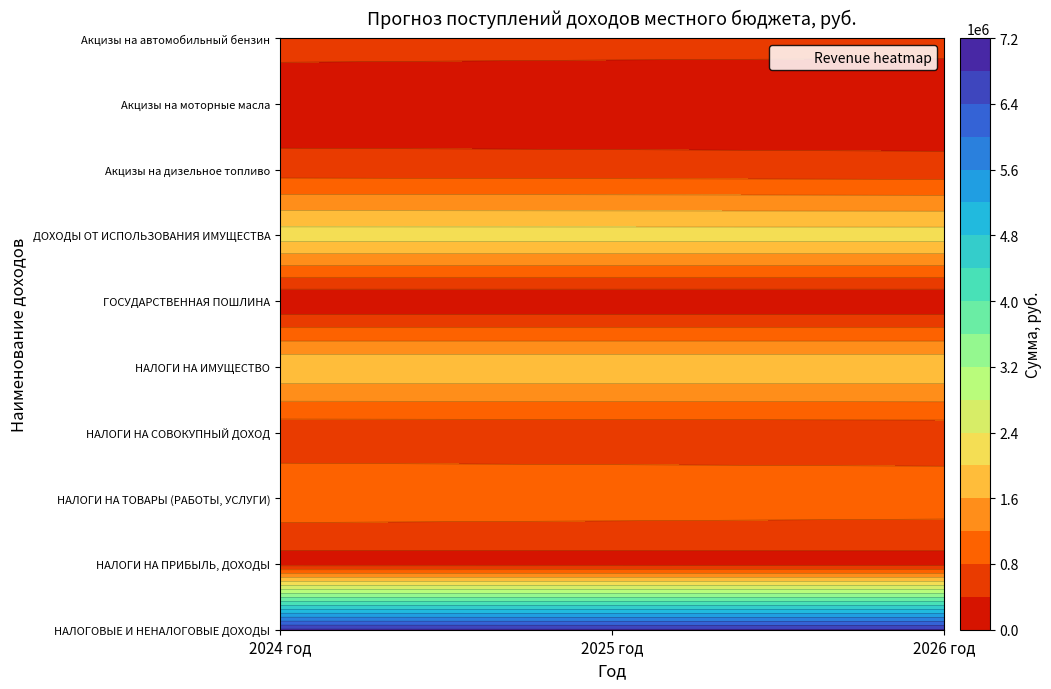

Is the value of НАЛОГИ НА ПРИБЫЛЬ, ДОХОДЫ at 2025 год greater than the value of НАЛОГИ НА ТОВАРЫ (РАБОТЫ, УСЛУГИ) at 2024 год?

No